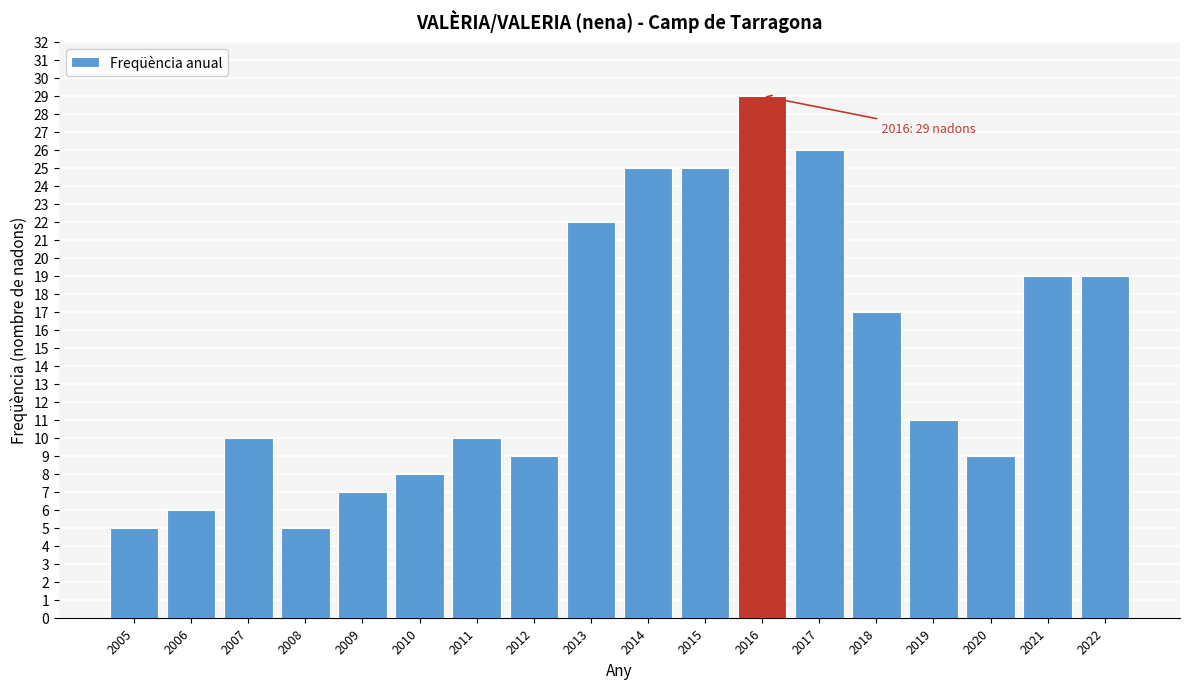

Reading left to right, list all the values displayed in this chart.

2005=5	2006=6	2007=10	2008=5	2009=7	2010=8	2011=10	2012=9	2013=22	2014=25	2015=25	2016=29	2017=26	2018=17	2019=11	2020=9	2021=19	2022=19